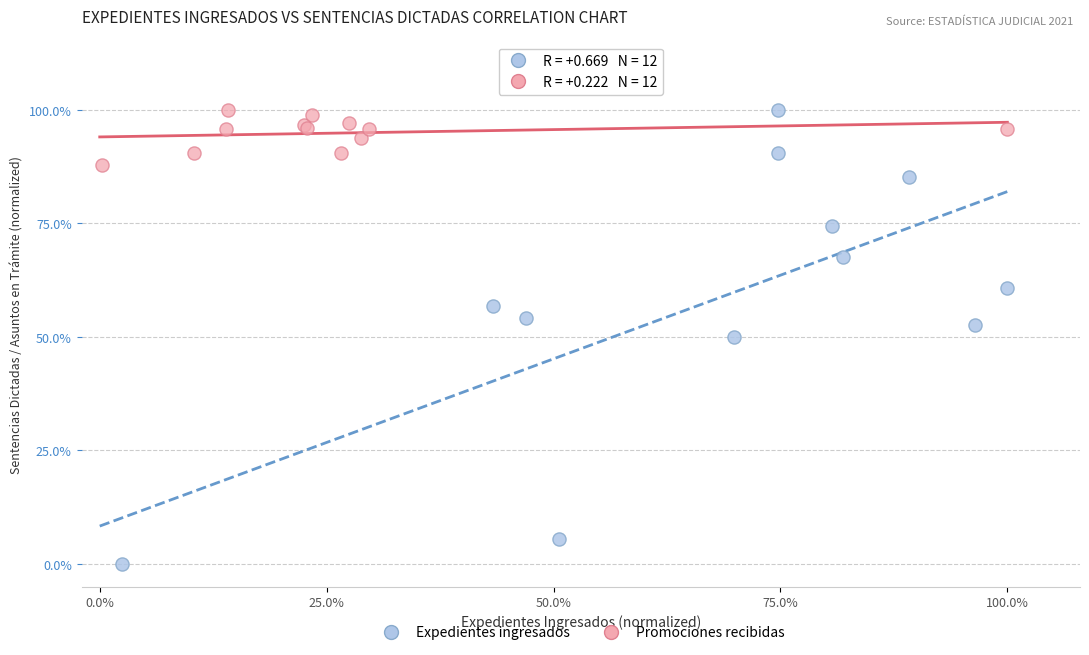

What are all the series names shown in the legend?

Expedientes ingresados, Promociones recibidas